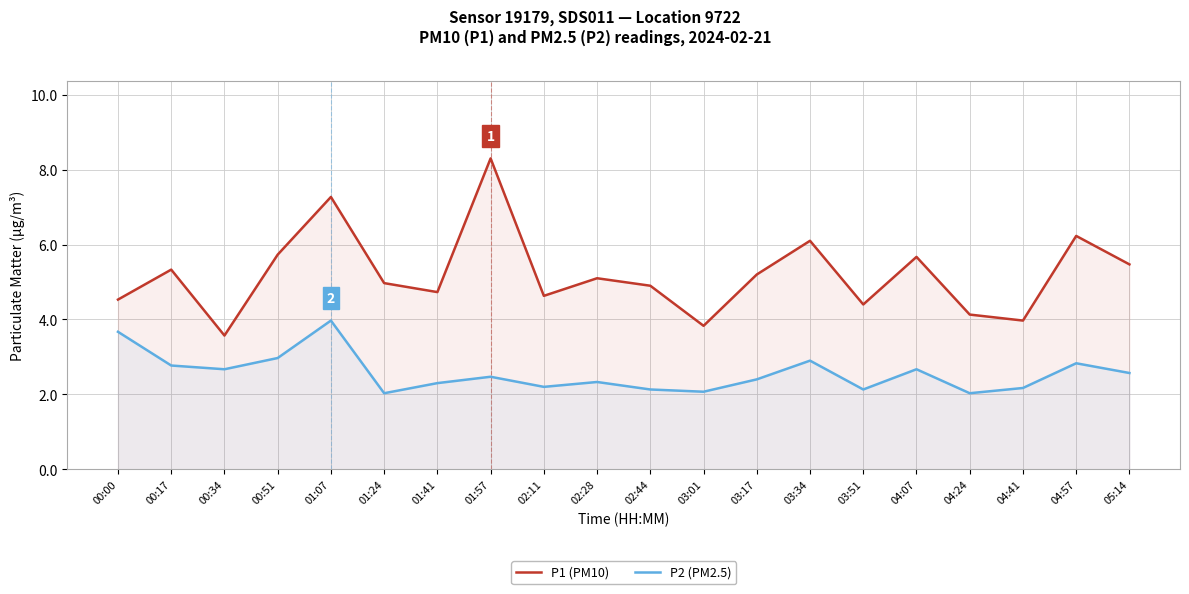

What is the total value across all series at 05:14?

8.0